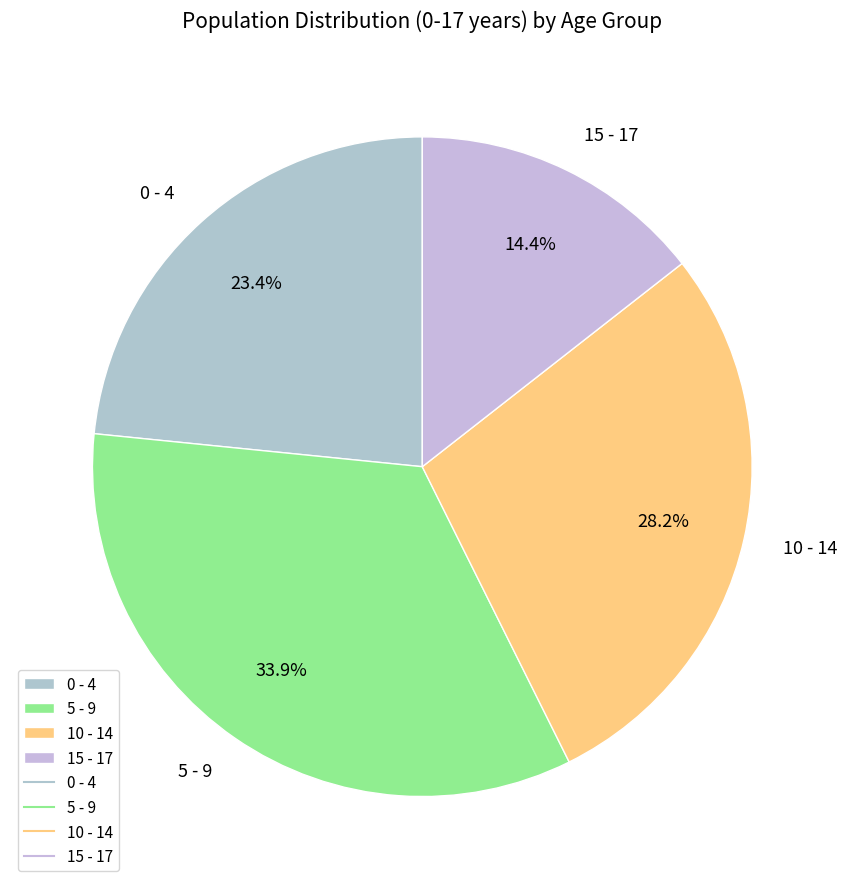

Is the sum of 10 - 14 and 0 - 4 greater than half?

Yes